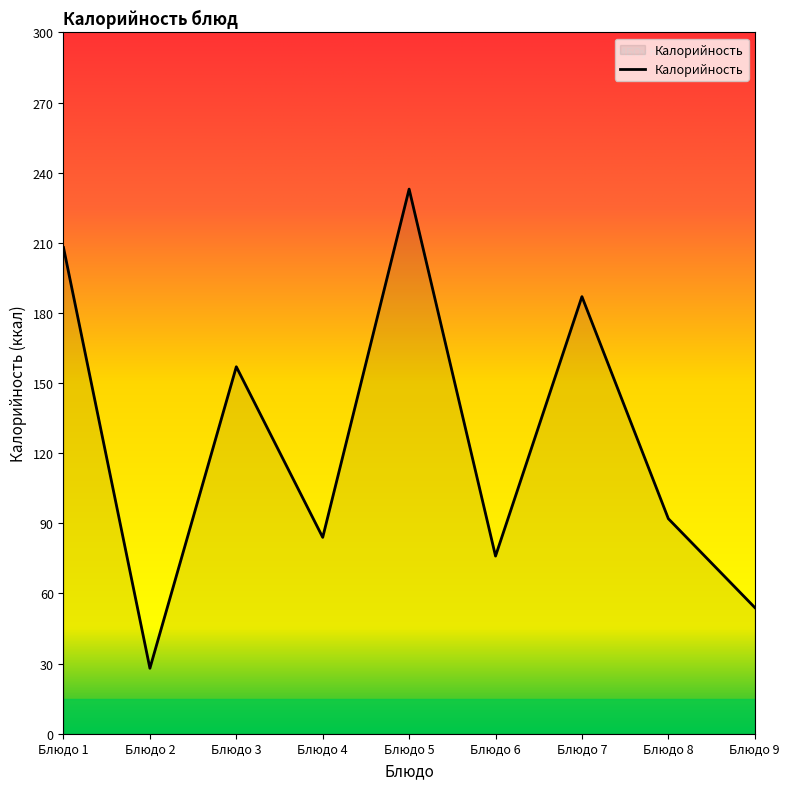

What is the ratio of the value at Блюдо 8 to the value at Блюдо 5?

0.4